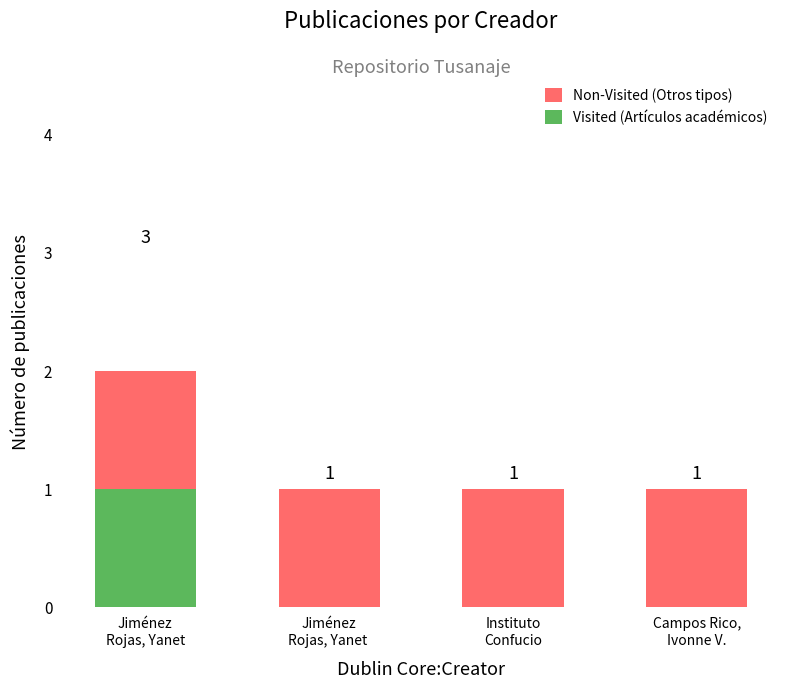

Between Instituto
Confucio and Campos Rico,
Ivonne V., which series saw the biggest shift?

Non-Visited (Otros tipos)